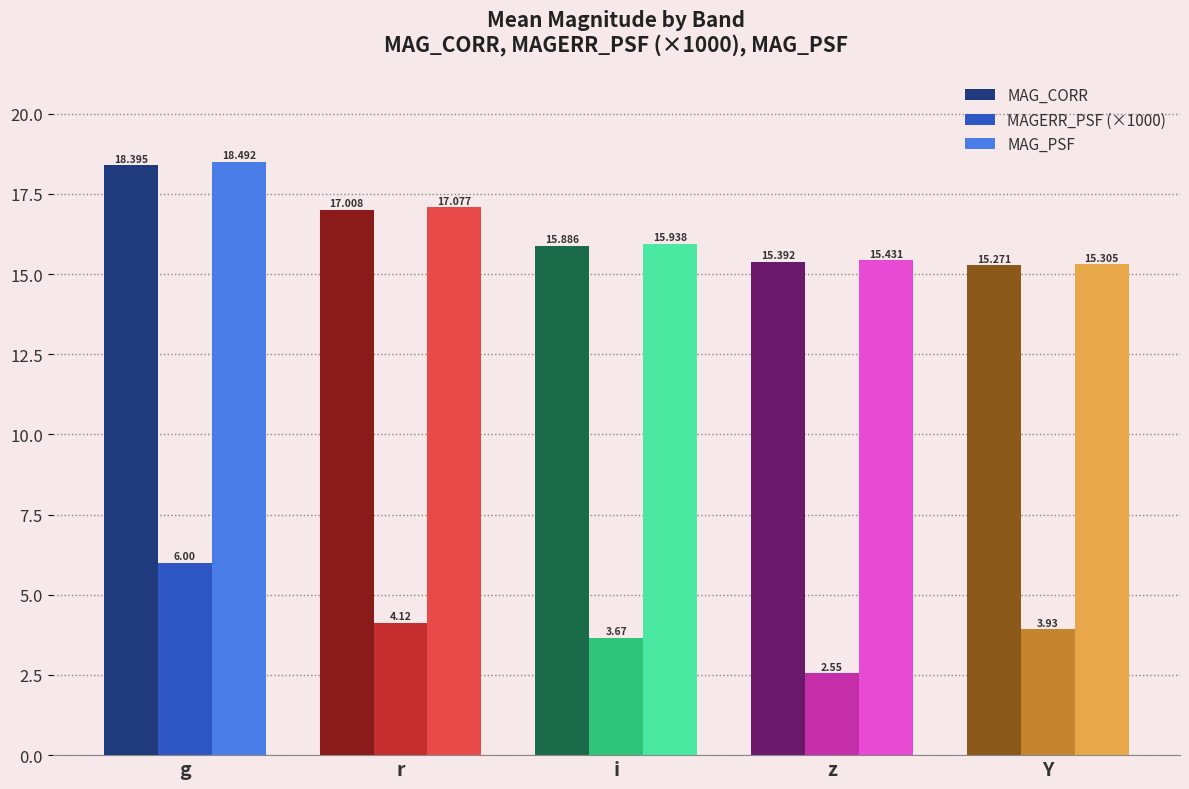

Where is MAG_PSF nearest to the value 16?

i